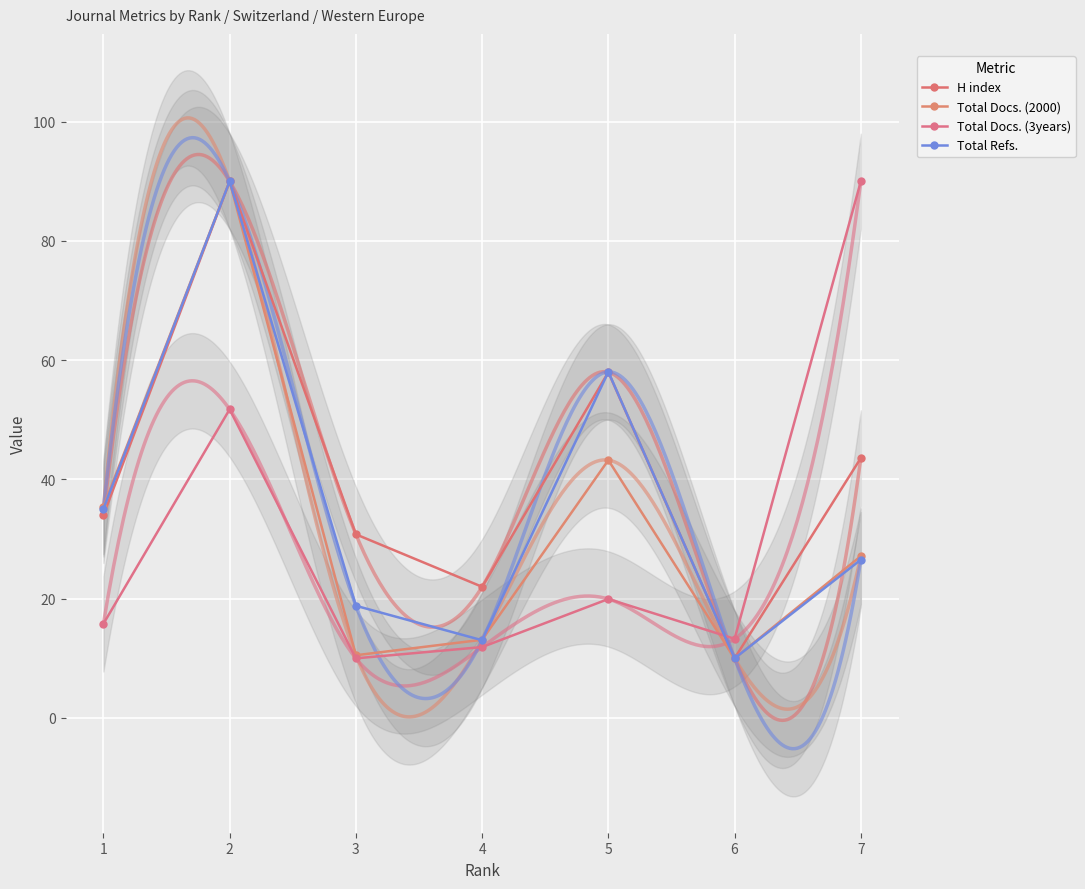

Where is the first local maximum for Total Docs. (2000)?

2